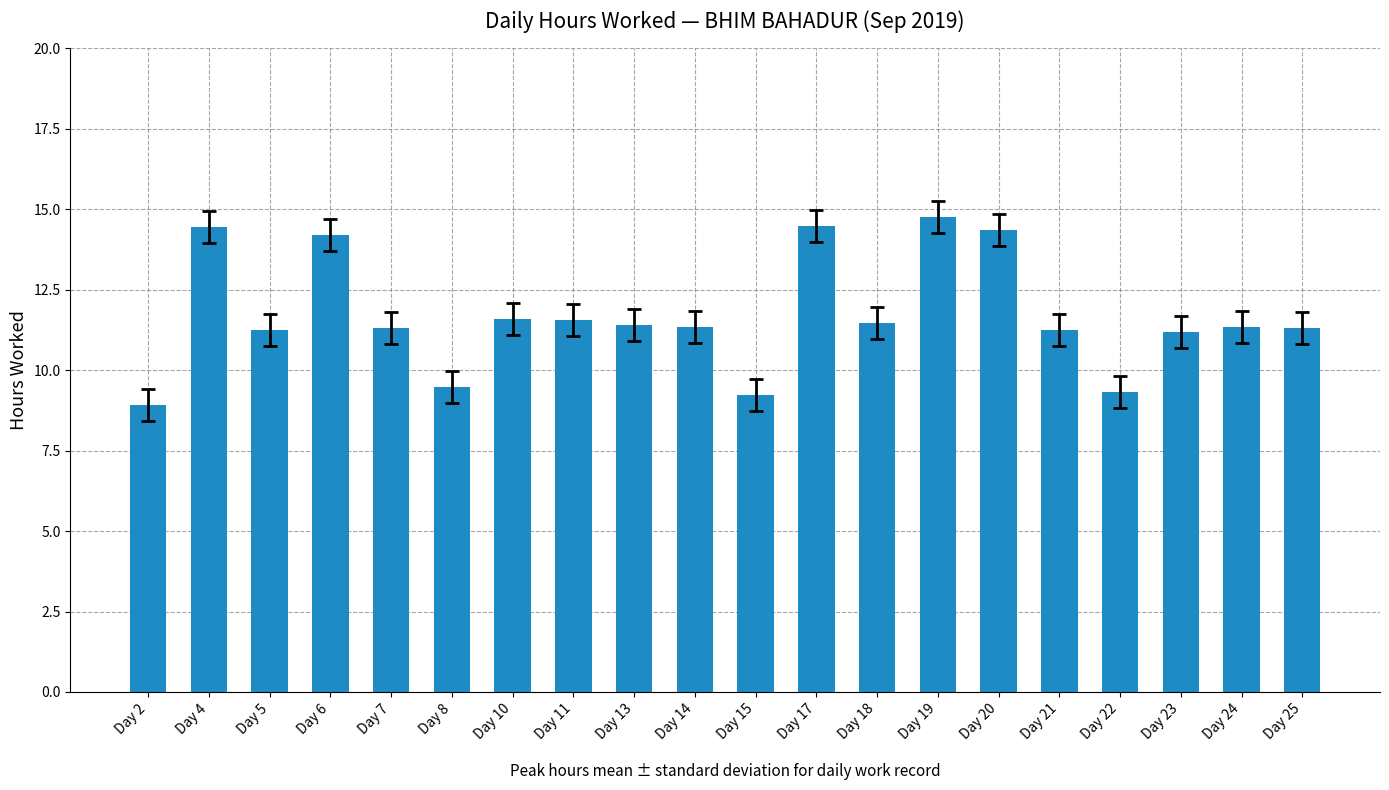

What is the value of the 10th bar from the left?

11.3